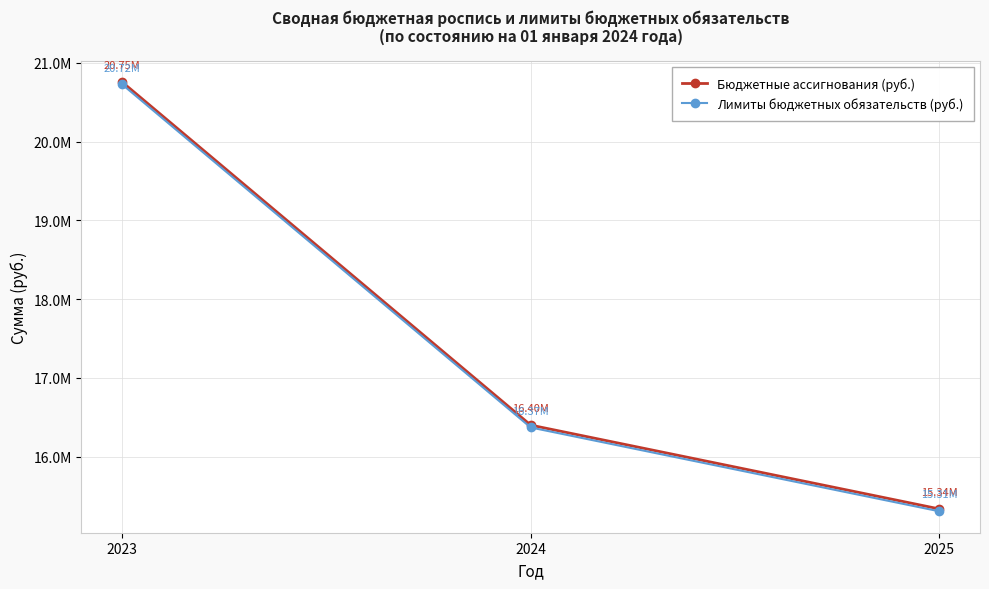

Reading left to right, extract all data points from this chart.

Бюджетные ассигнования (руб.): 20754971.6	16400343.4	15336445.0
Лимиты бюджетных обязательств (руб.): 20724971.6	16370343.4	15306445.0